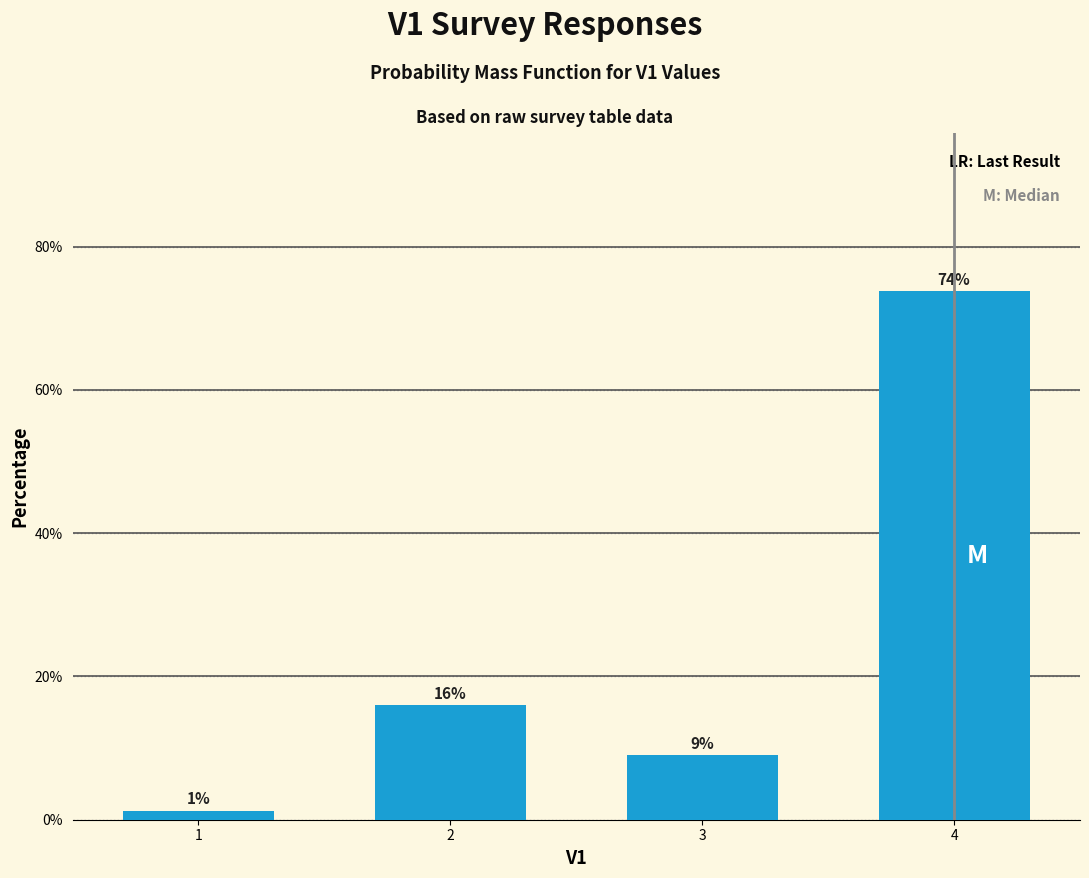

Is it true that the value at 4 is 73.8?

True